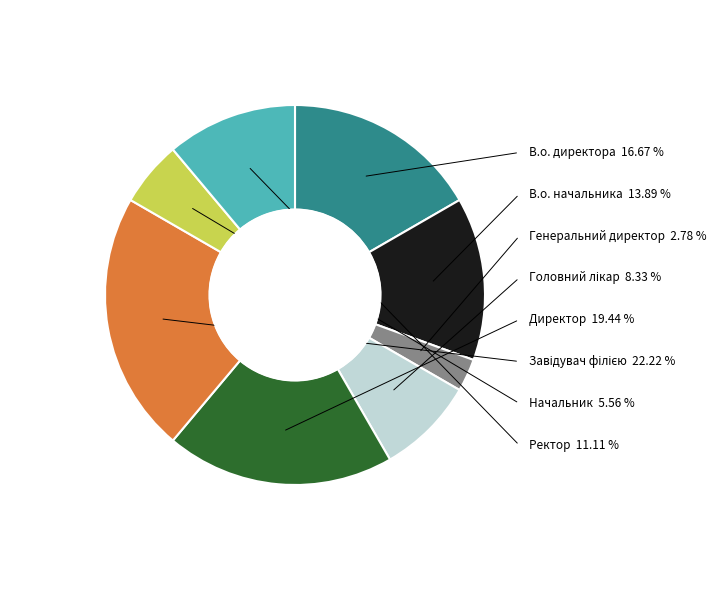

What is the ratio of the value at Начальник to the value at Директор?

0.3